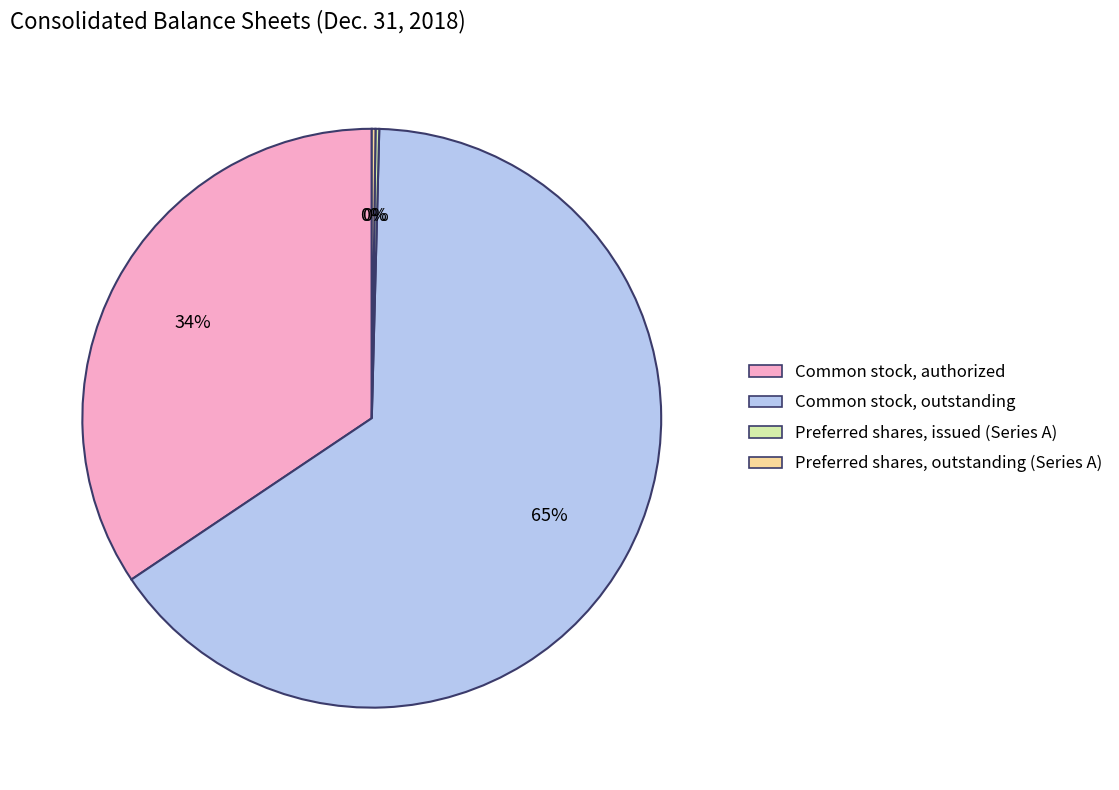

The Common stock, outstanding slice represents 65% of the pie. True or false?

True